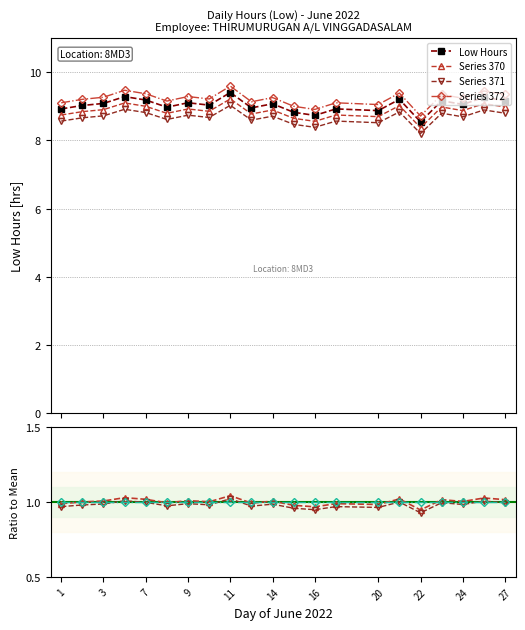

Where is the first local maximum for Ratio Low?

4